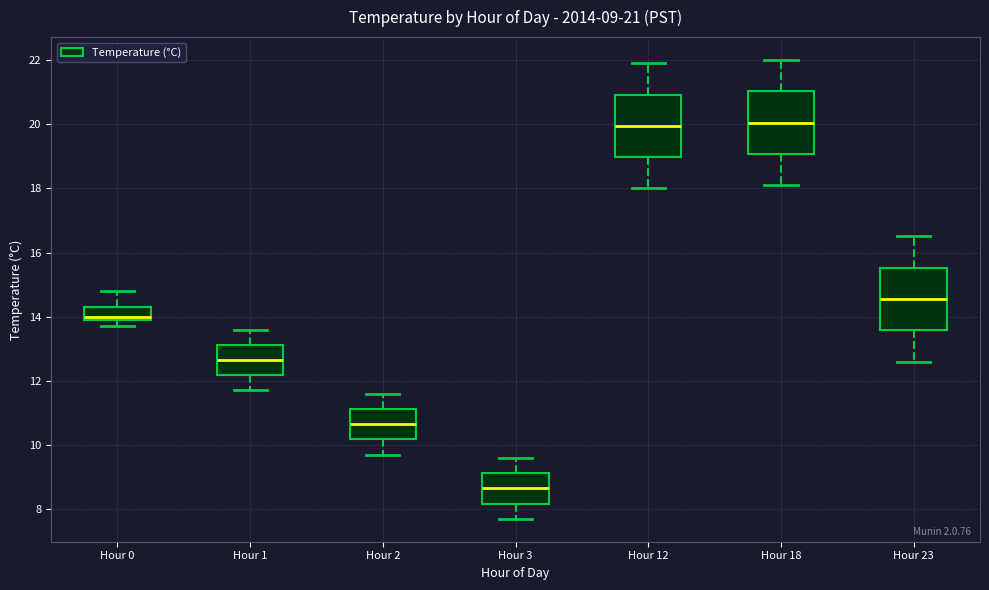

Which box's median line is the lowest?

Hour 3